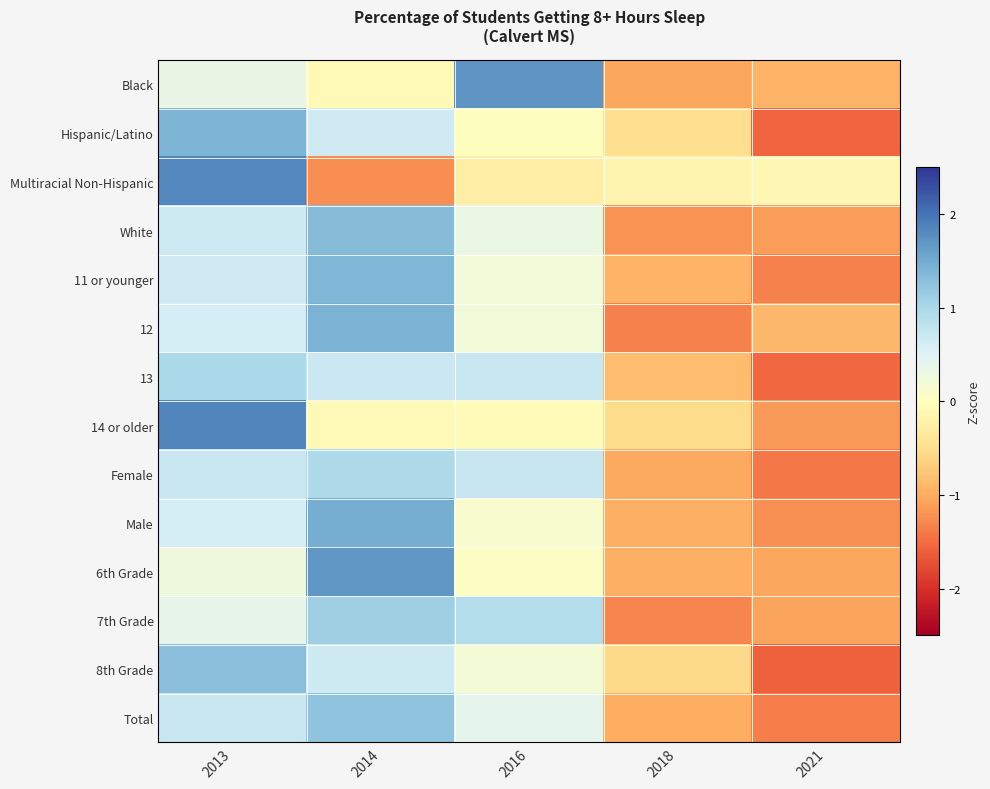

Reading left to right, transcribe all the data shown in this chart.

Black: 2013=0.3	2014=-0.1	2016=1.7	2018=-1.0	2021=-0.9
Hispanic/Latino: 2013=1.4	2014=0.7	2016=-0.0	2018=-0.5	2021=-1.5
Multiracial Non-Hispanic: 2013=1.8	2014=-1.2	2016=-0.3	2018=-0.2	2021=-0.1
White: 2013=0.7	2014=1.3	2016=0.3	2018=-1.2	2021=-1.1
11 or younger: 2013=0.7	2014=1.4	2016=0.2	2018=-0.9	2021=-1.3
12: 2013=0.6	2014=1.4	2016=0.2	2018=-1.3	2021=-0.9
13: 2013=1.0	2014=0.7	2016=0.7	2018=-0.9	2021=-1.5
14 or older: 2013=1.8	2014=-0.1	2016=-0.1	2018=-0.5	2021=-1.2
Female: 2013=0.7	2014=1.0	2016=0.7	2018=-1.0	2021=-1.4
Male: 2013=0.6	2014=1.5	2016=0.1	2018=-1.0	2021=-1.2
6th Grade: 2013=0.3	2014=1.7	2016=0.1	2018=-1.0	2021=-1.1
7th Grade: 2013=0.4	2014=1.1	2016=0.9	2018=-1.3	2021=-1.1
8th Grade: 2013=1.3	2014=0.7	2016=0.2	2018=-0.6	2021=-1.6
Total: 2013=0.7	2014=1.2	2016=0.4	2018=-1.0	2021=-1.4